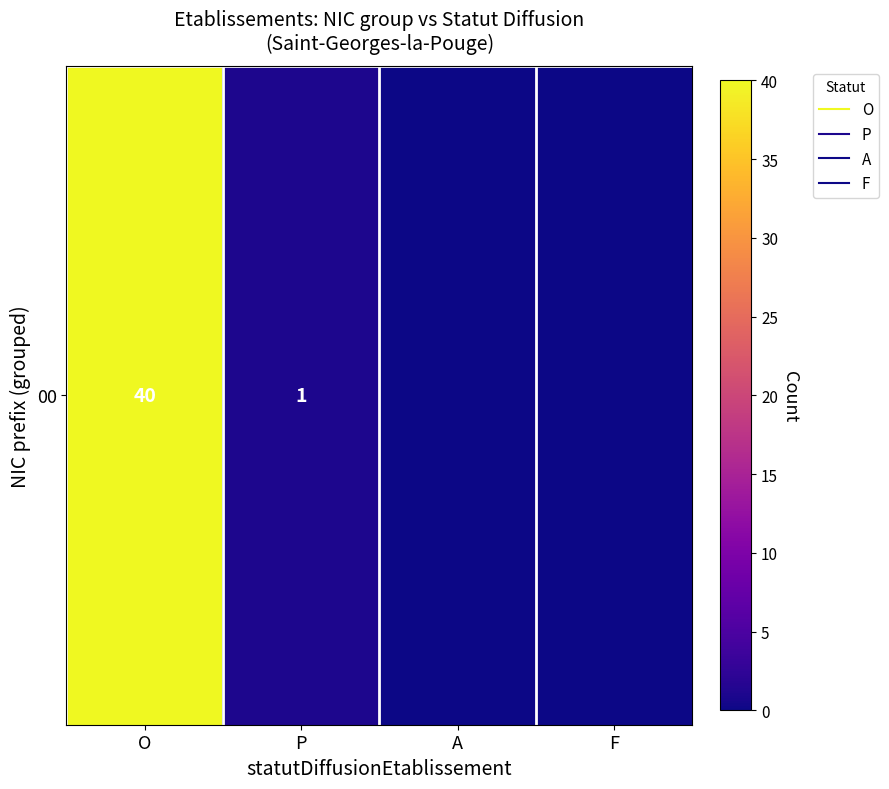

Is it true that the value at A is -18?

False